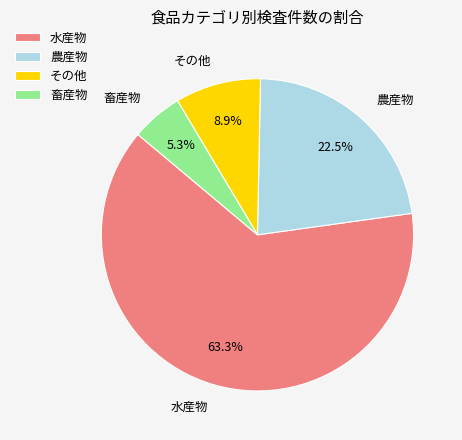

The 畜産物 slice represents 20% of the pie. True or false?

False